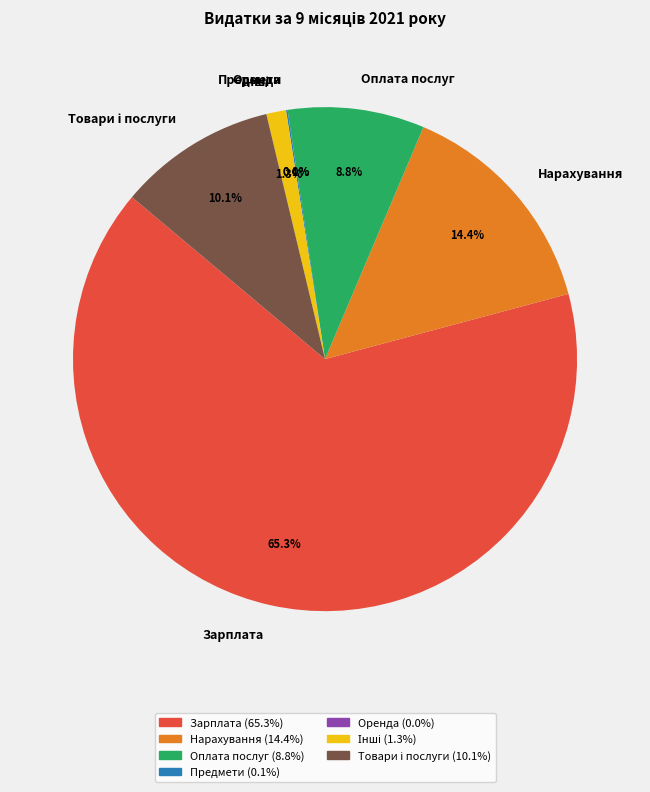

Which slice is the largest?

Зарплата